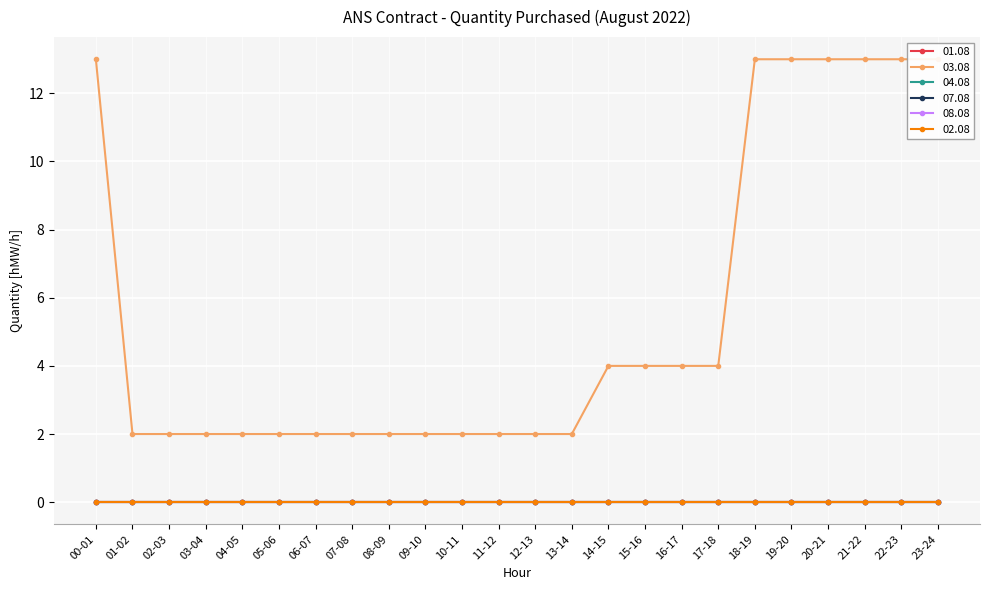

What is the minimum value for 03.08?

2